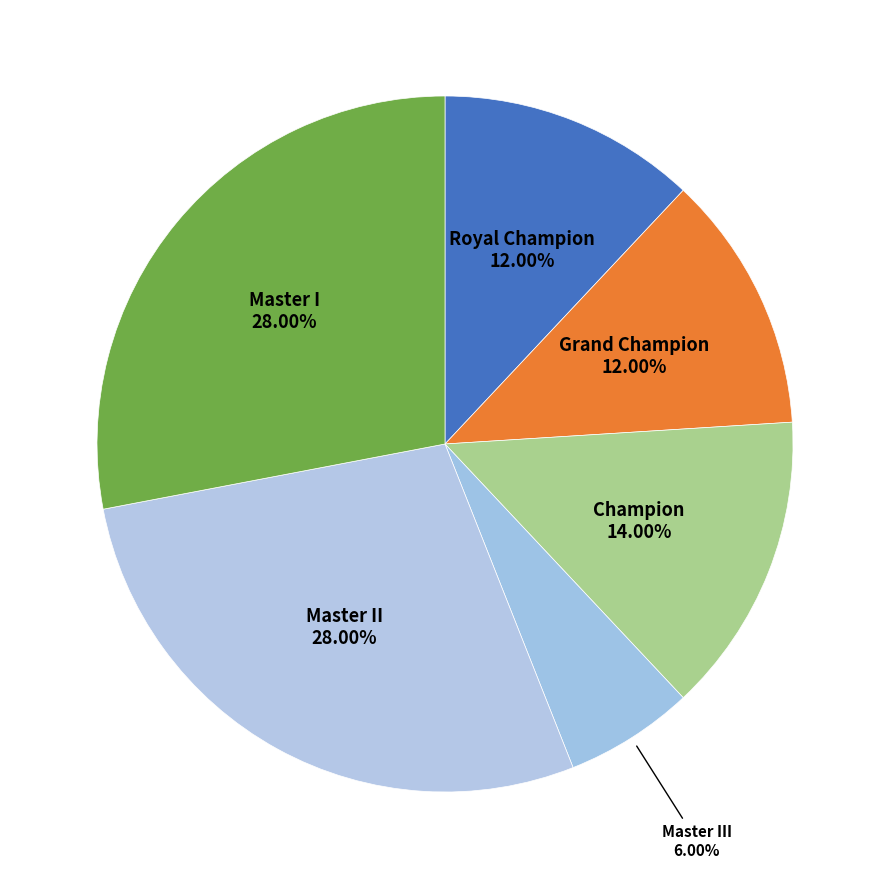

To the nearest percent, what is the combined percentage of Royal Champion and Grand Champion?

24%